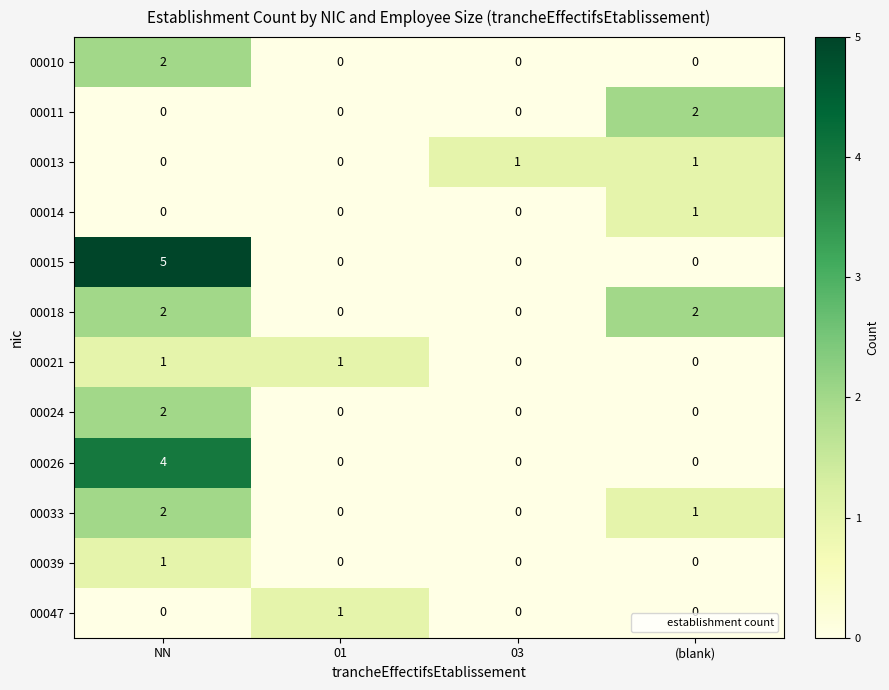

Which series has the largest total across all categories?

00015